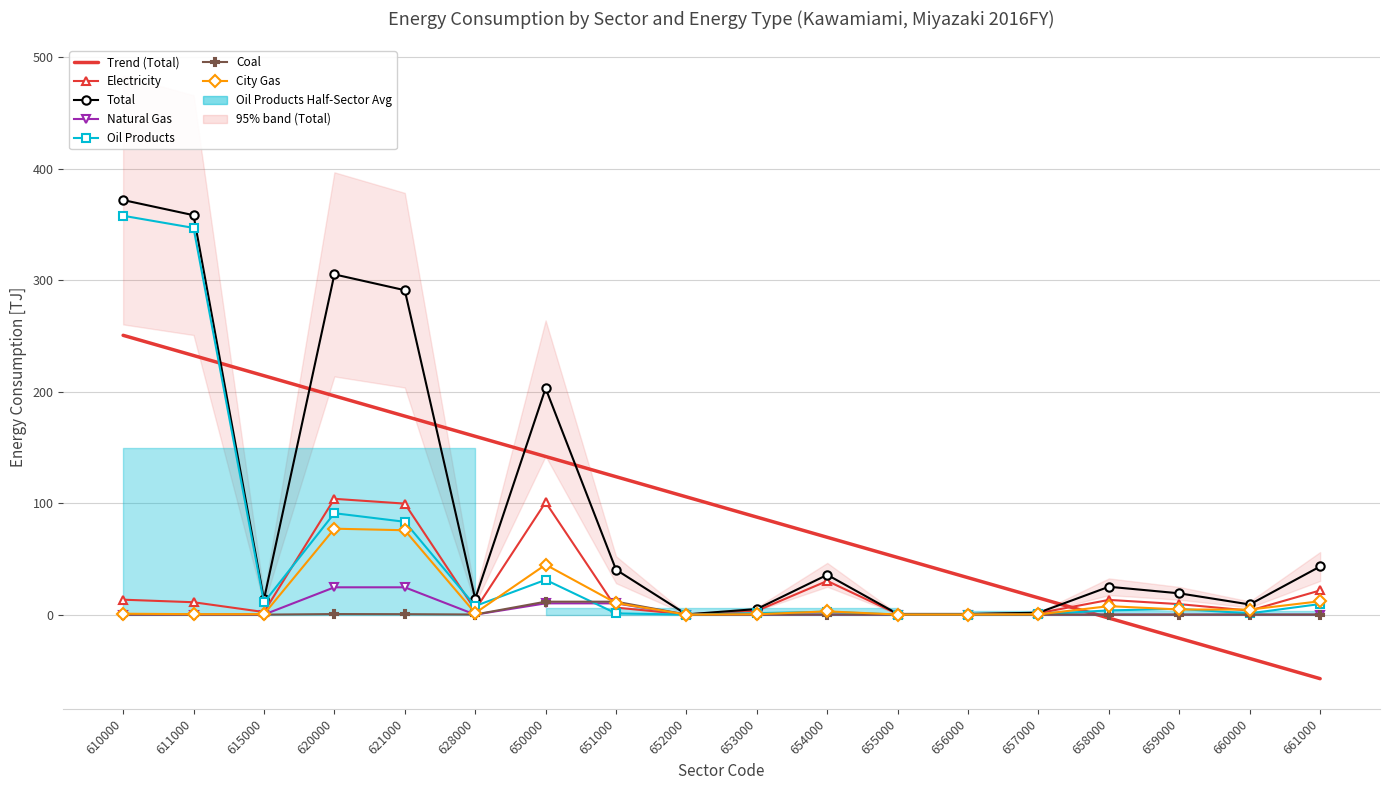

What are all the series names shown in the legend?

Electricity, Total, Natural Gas, Oil Products, Coal, City Gas